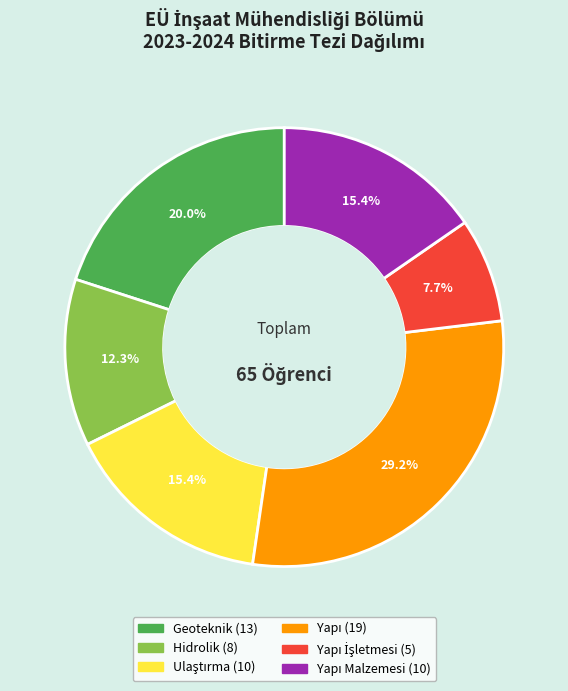

Does any single category account for the majority?

No